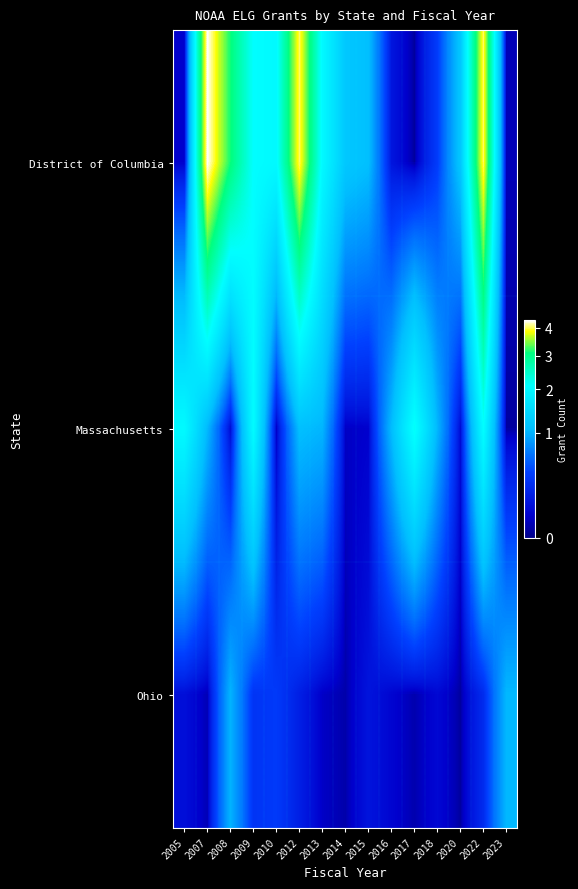

Count the number of categories in the chart.

15